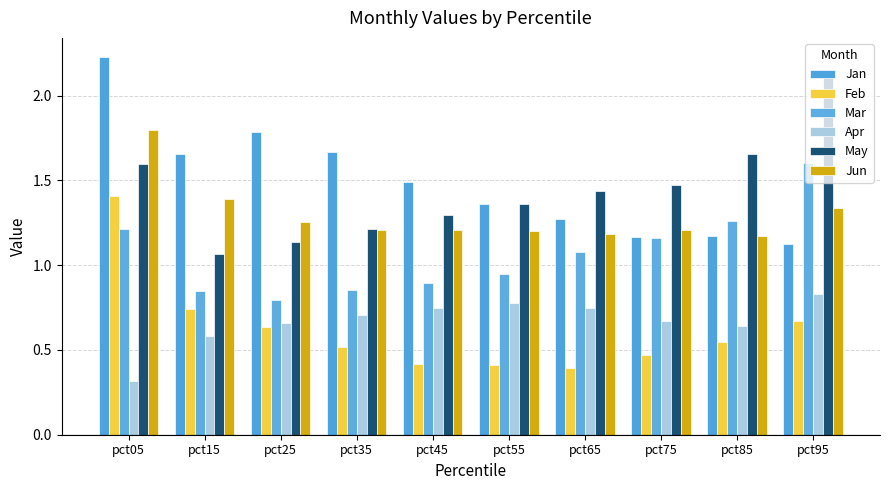

Count the Jun values in the range 1 to 2.

10